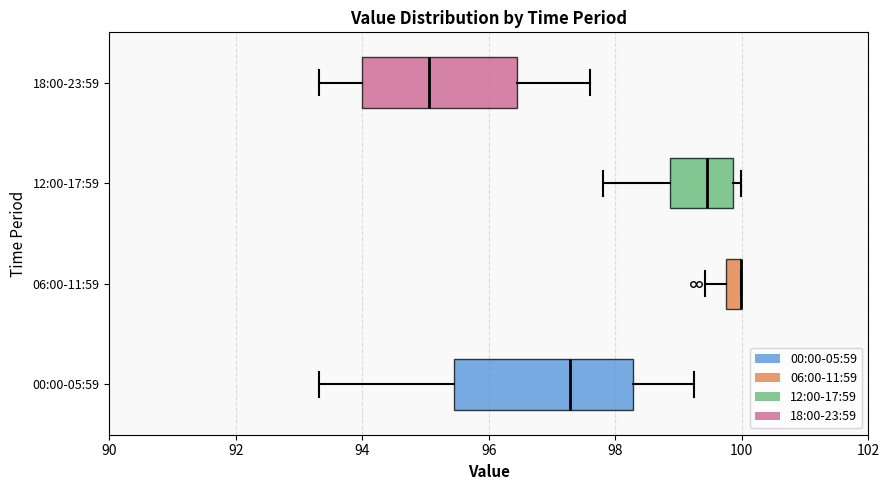

Which box is the widest, from its left edge to its right edge?

00:00-05:59